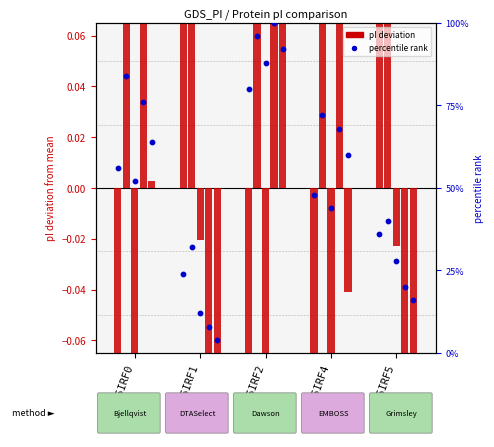

Which has a higher value, Q5IRF5 or Q5IRF0?

Q5IRF0